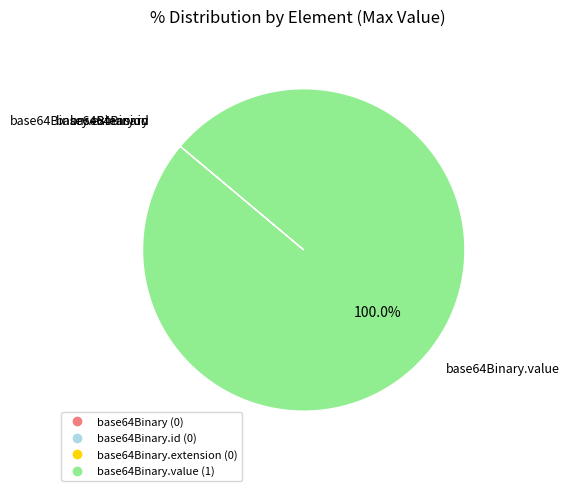

Is there a majority slice in this chart?

Yes